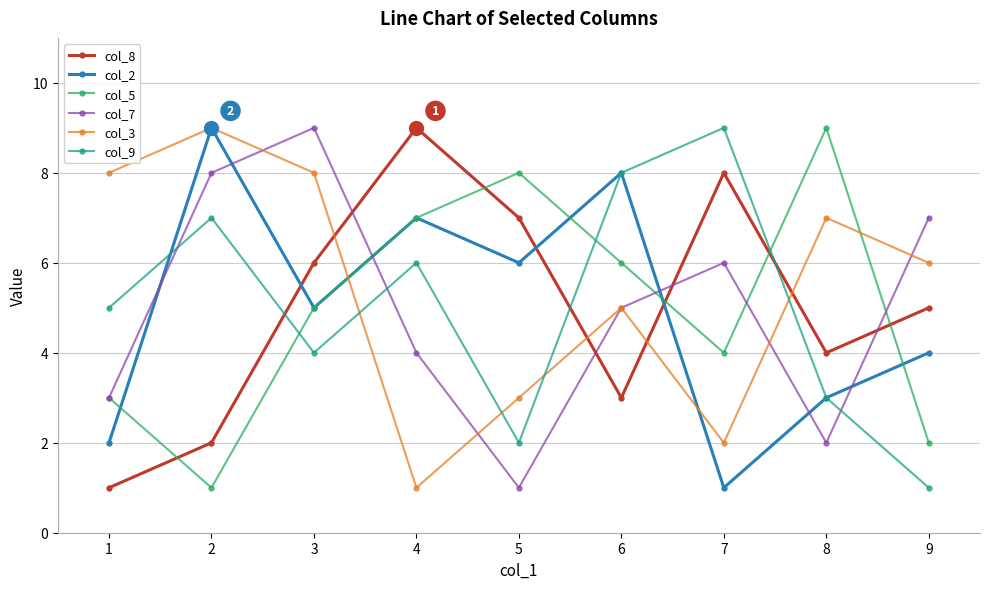

How many interior local peaks does the col_9 series have?

3